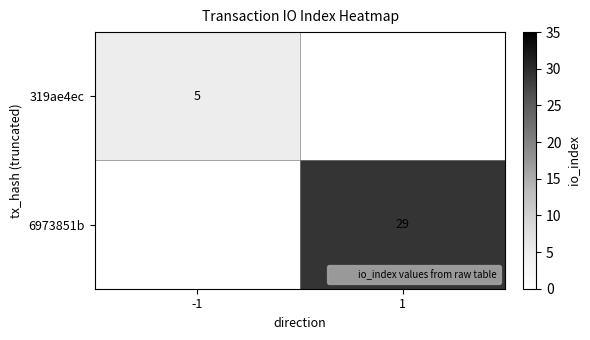

How many positive values does the 319ae4ec series have?

1